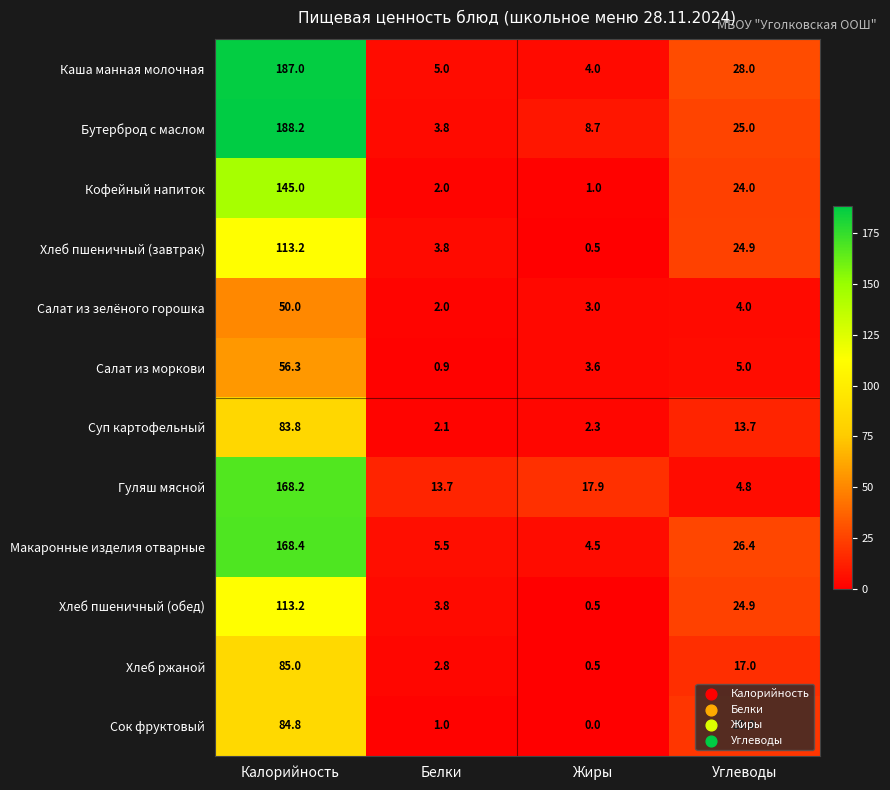

Between Калорийность and Жиры, which series saw the biggest shift?

Каша манная молочная